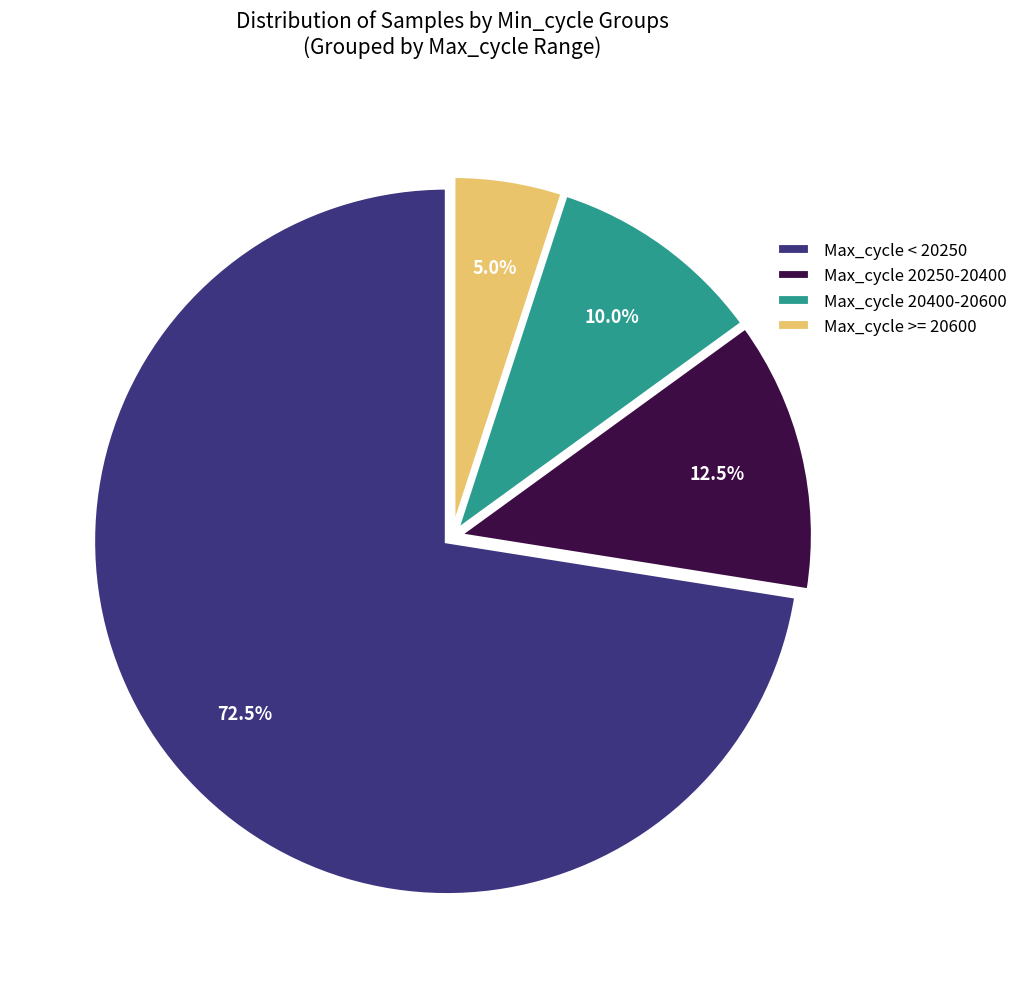

Does any single category account for the majority?

Yes